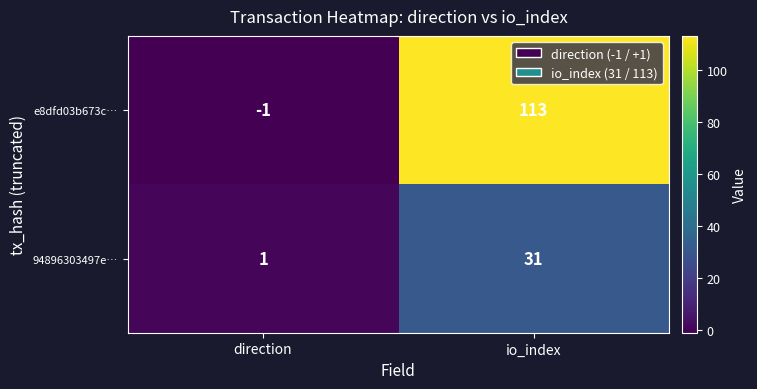

Which category has the lowest value across all series?

direction